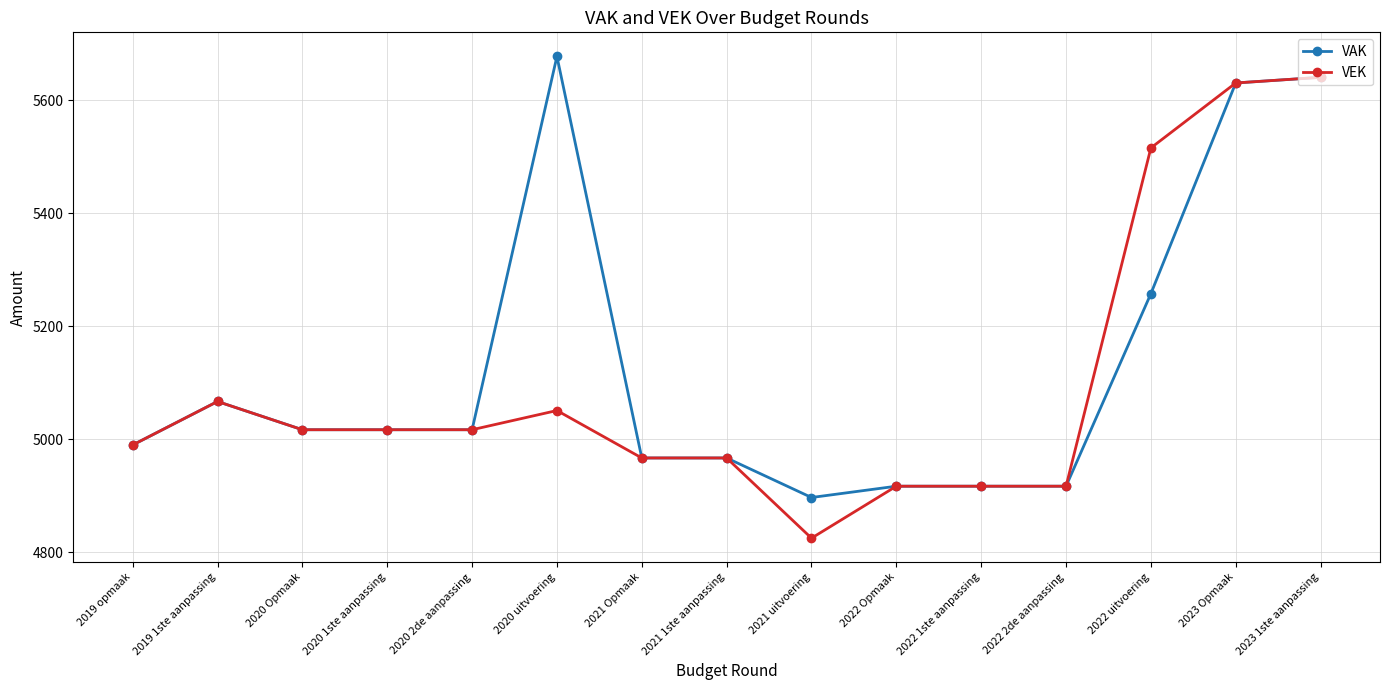

Which label corresponds to the smallest value in the chart?

2021 uitvoering